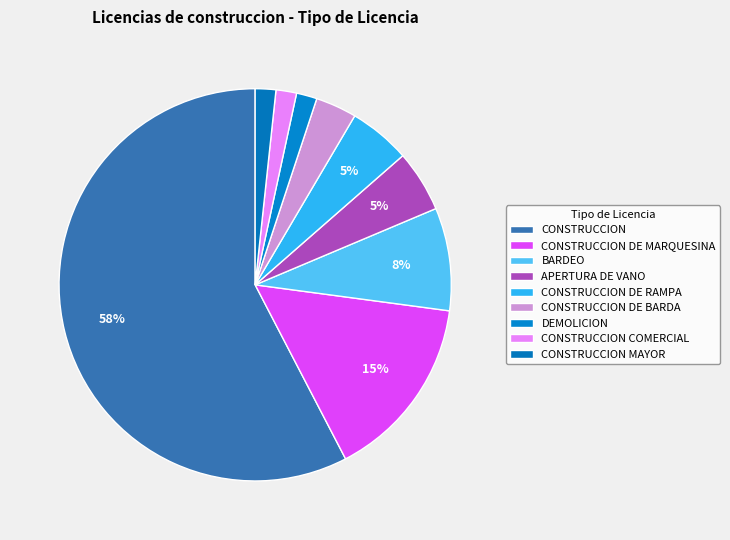

Which category has the smallest portion of the pie?

DEMOLICION